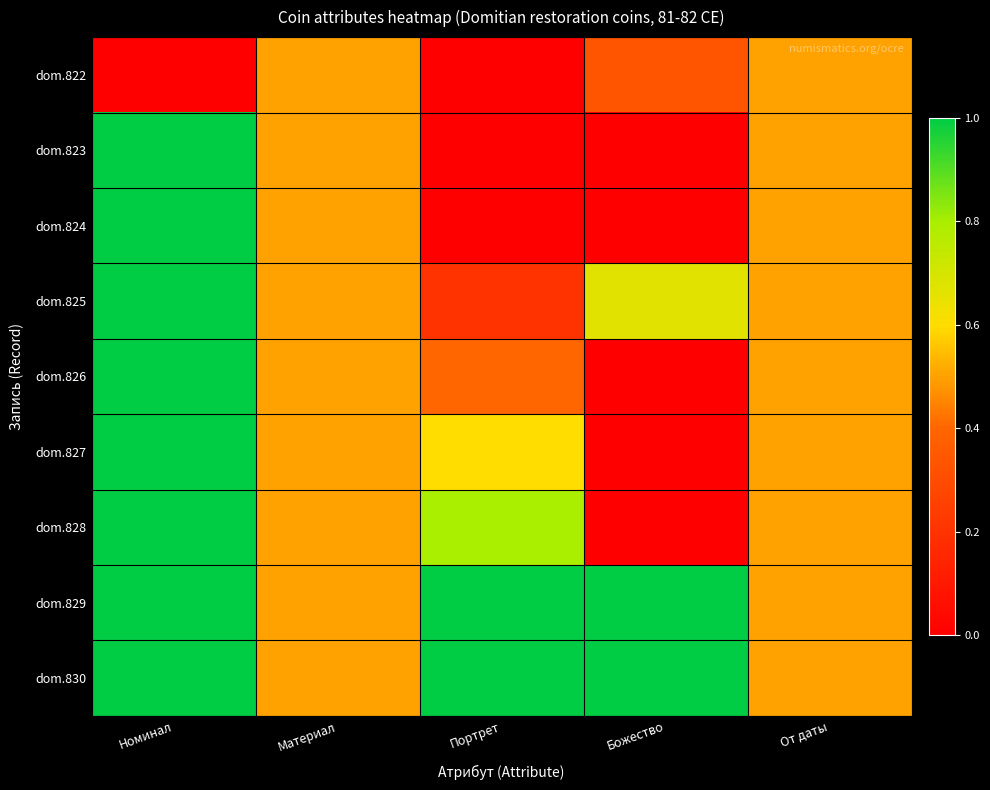

How many data points does each series have?

5